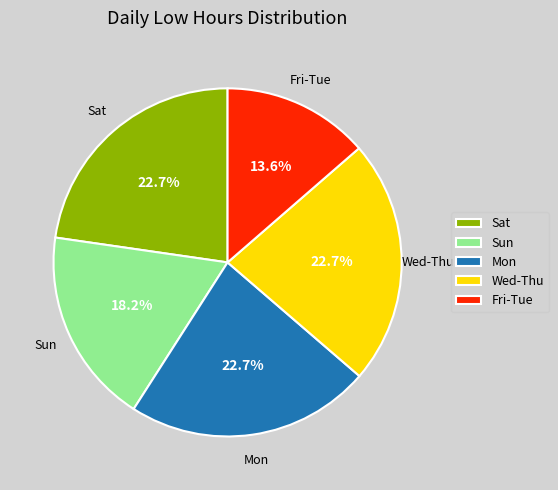

What is the smallest slice in the pie chart?

Fri-Tue